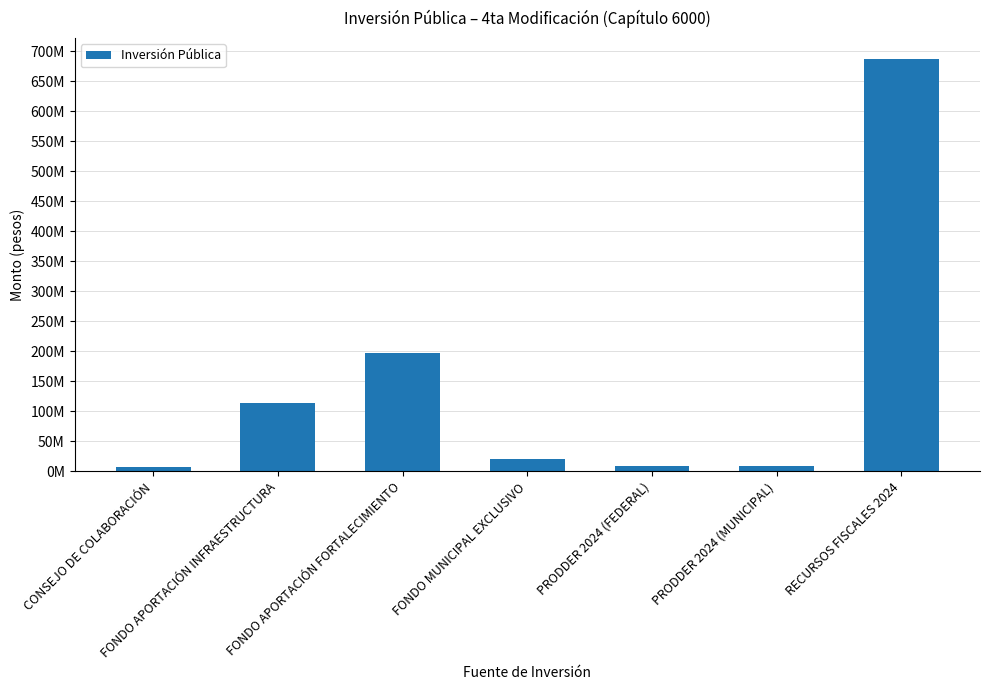

True or false: the data shows 21000000.0 at FONDO MUNICIPAL EXCLUSIVO.

True